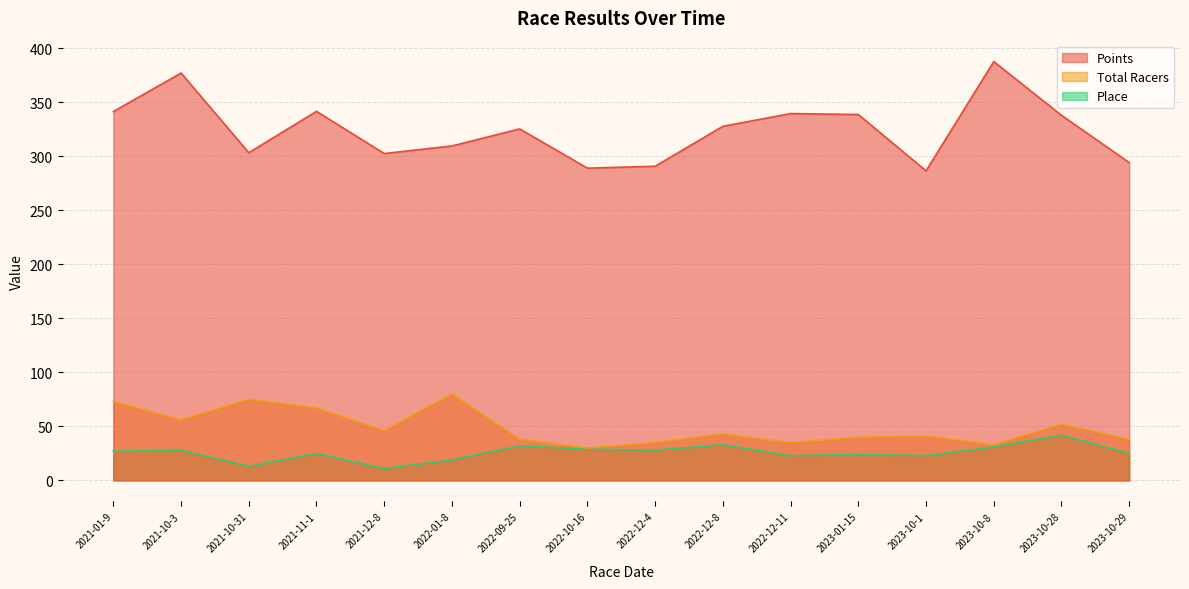

Which label corresponds to the smallest value in the chart?

2021-12-8